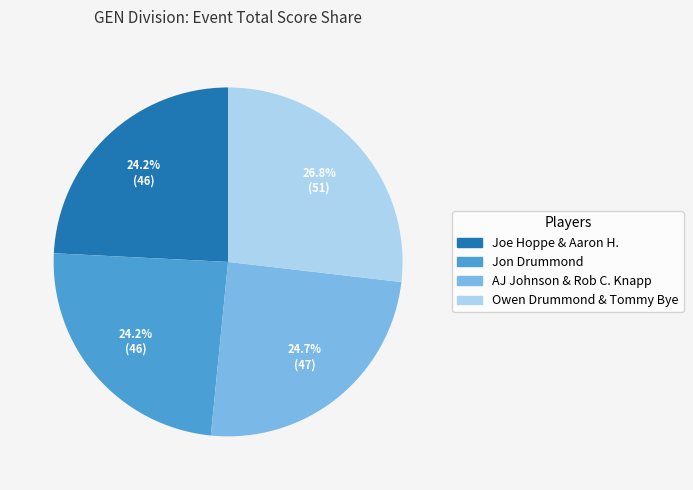

Which slice is the largest?

Owen Drummond & Tommy Bye